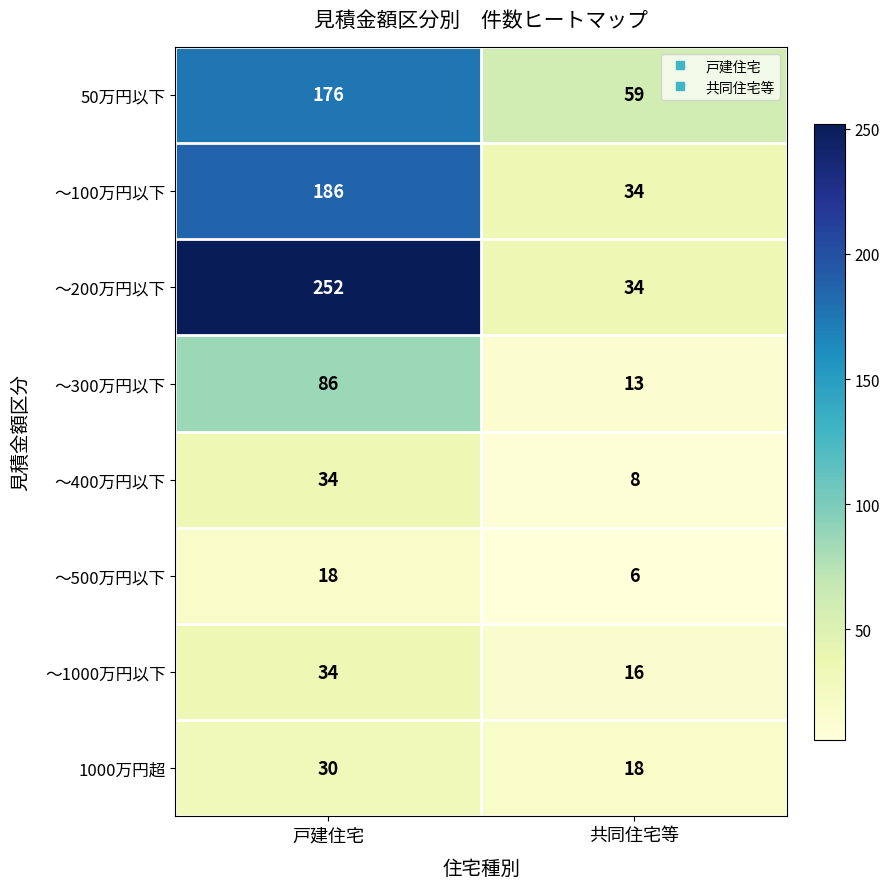

Reading right to left, transcribe all the data shown in this chart.

50万円以下: 共同住宅等=59	戸建住宅=176
～100万円以下: 共同住宅等=34	戸建住宅=186
～200万円以下: 共同住宅等=34	戸建住宅=252
～300万円以下: 共同住宅等=13	戸建住宅=86
～400万円以下: 共同住宅等=8	戸建住宅=34
～500万円以下: 共同住宅等=6	戸建住宅=18
～1000万円以下: 共同住宅等=16	戸建住宅=34
1000万円超: 共同住宅等=18	戸建住宅=30